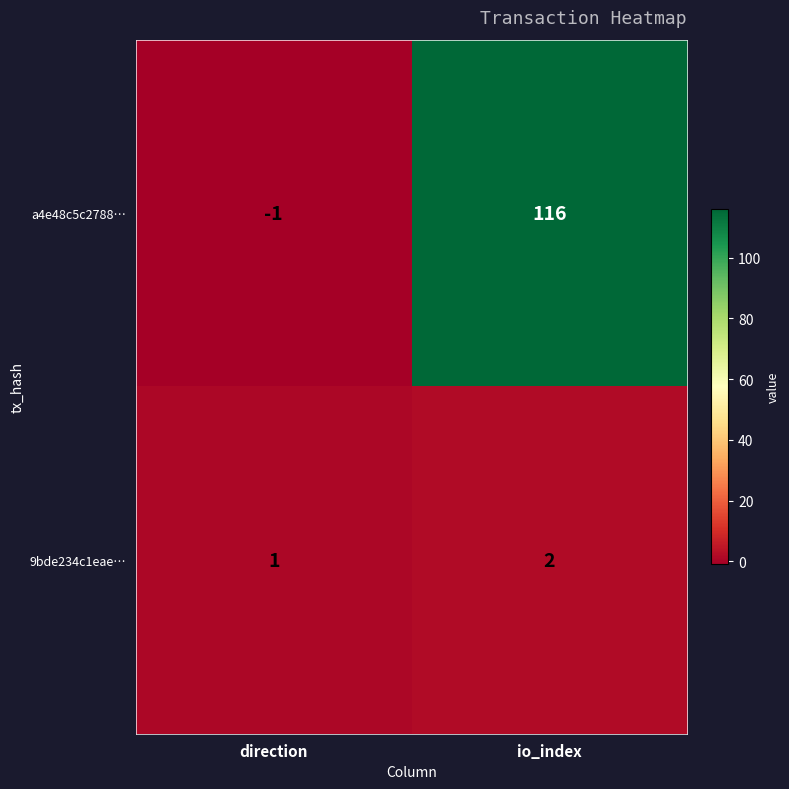

Where is a4e48c5c2788… nearest to the value 57?

direction